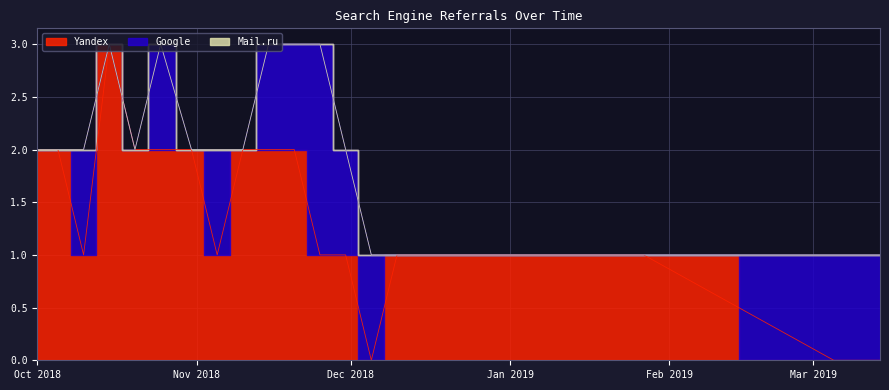

What position from the right is 2018-11-15?

15